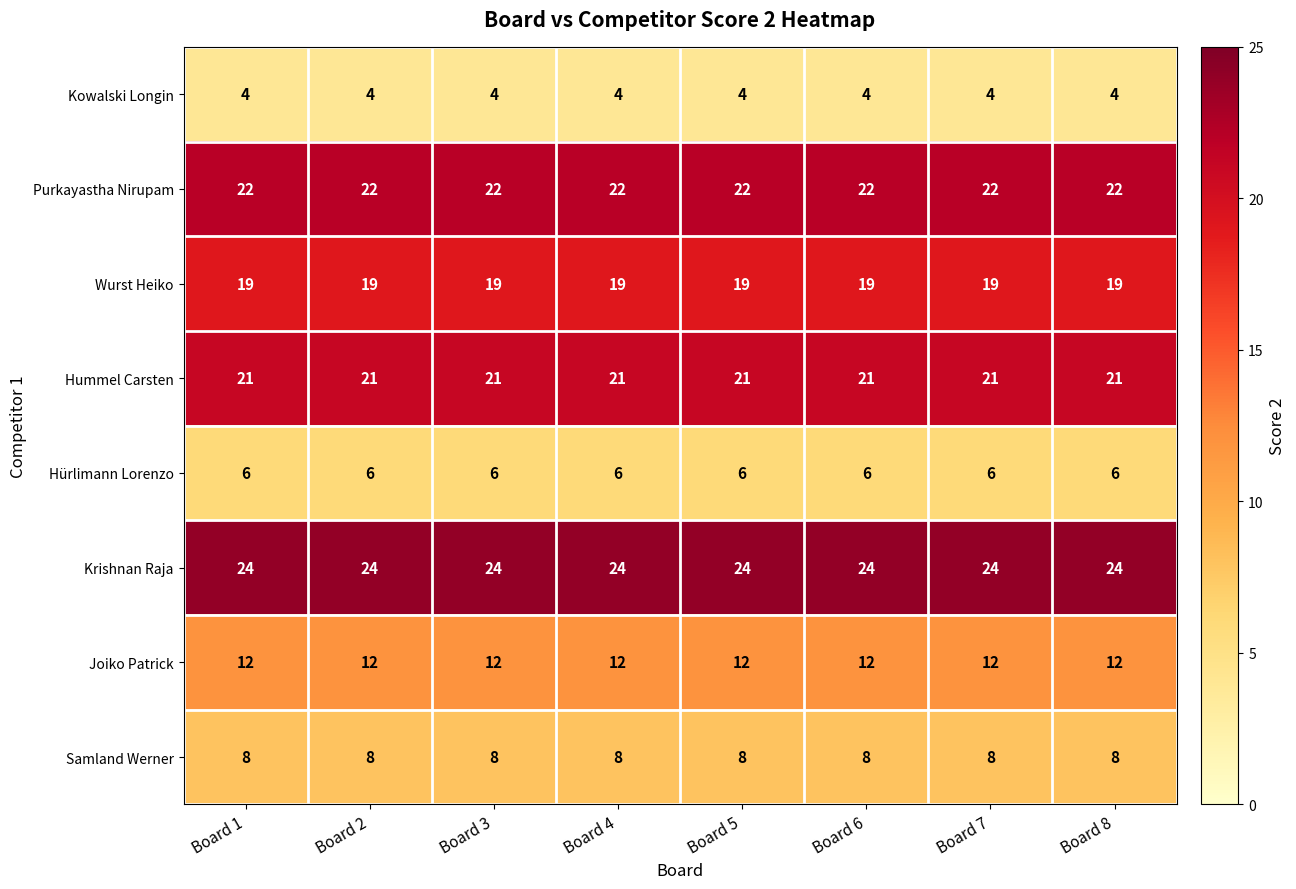

What is the sum of the Krishnan Raja values at Board 7 and Board 8?

48